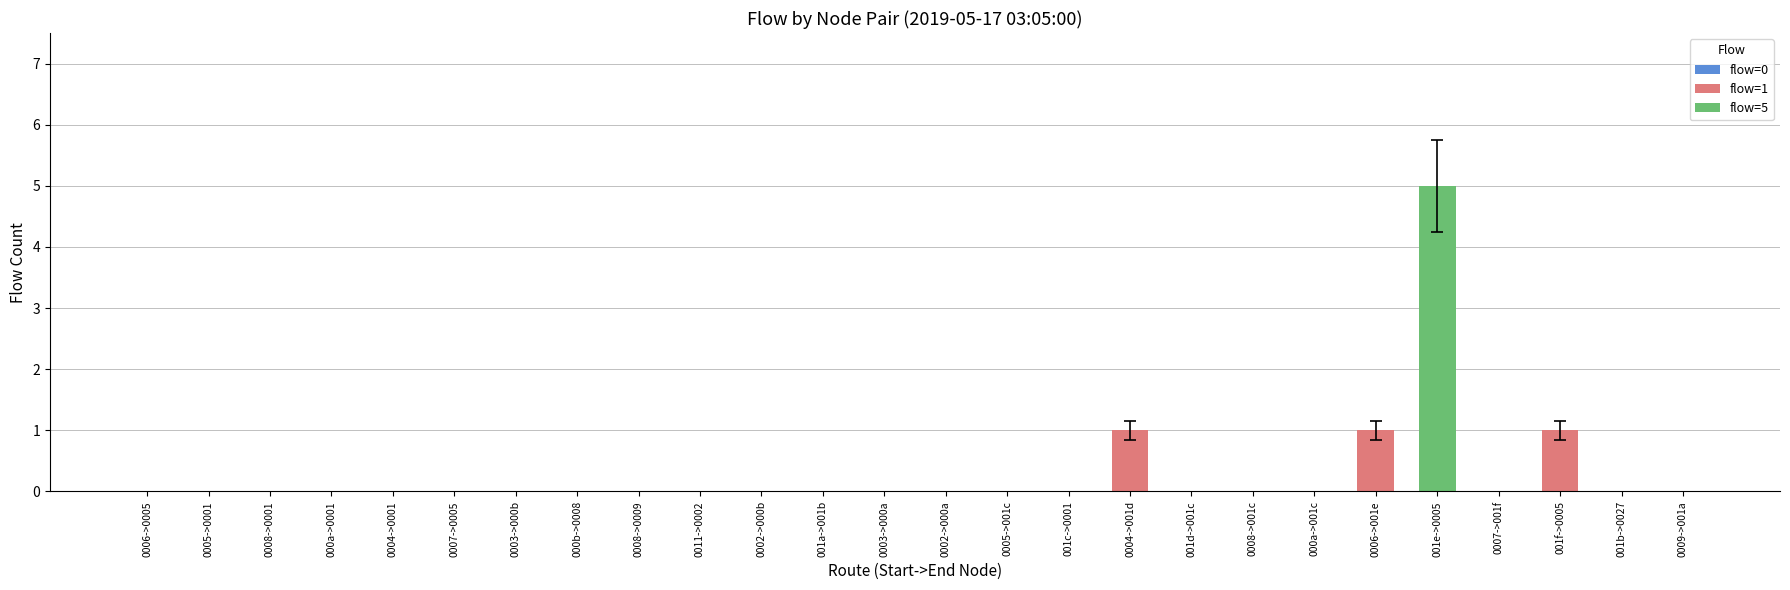

How many bars are there in total?

26